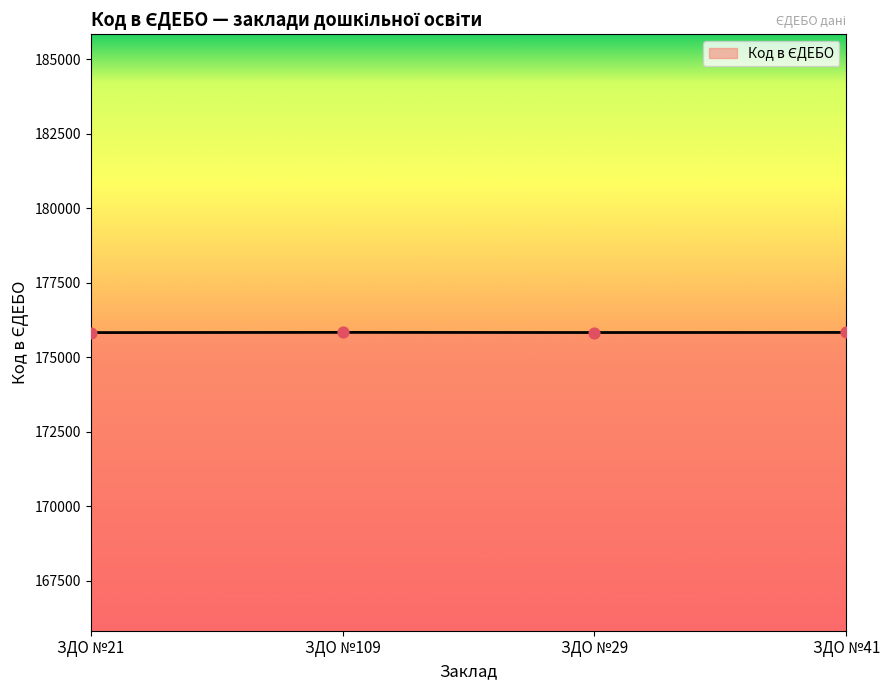

What is the change in value from ЗДО №109 to ЗДО №41?

-2